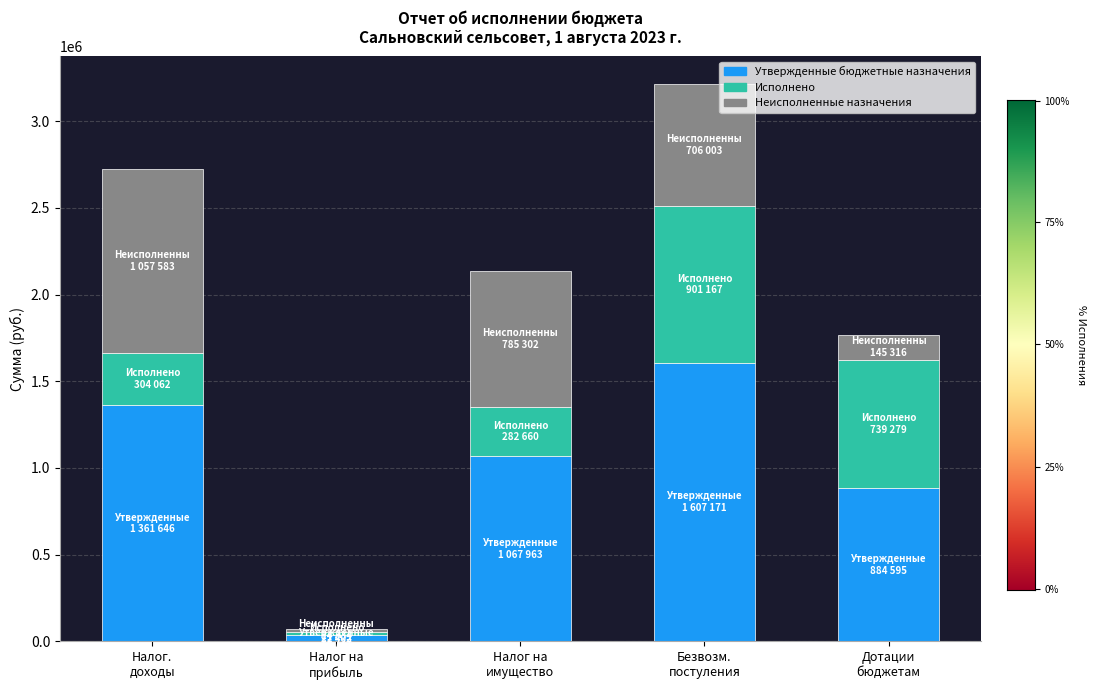

What is the difference between the maximum and minimum values in the Утвержденные бюджетные назначения series?

1571434.0